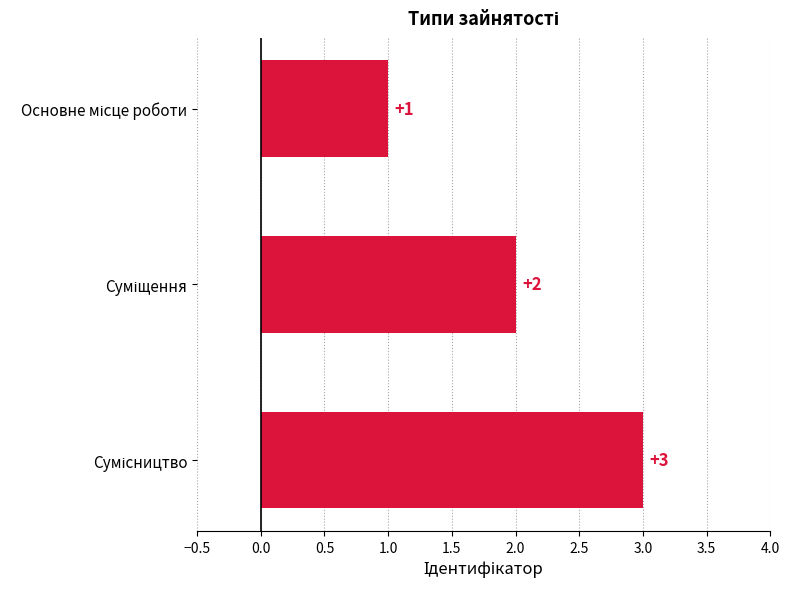

What is the value of the 3rd bar from the top?

3